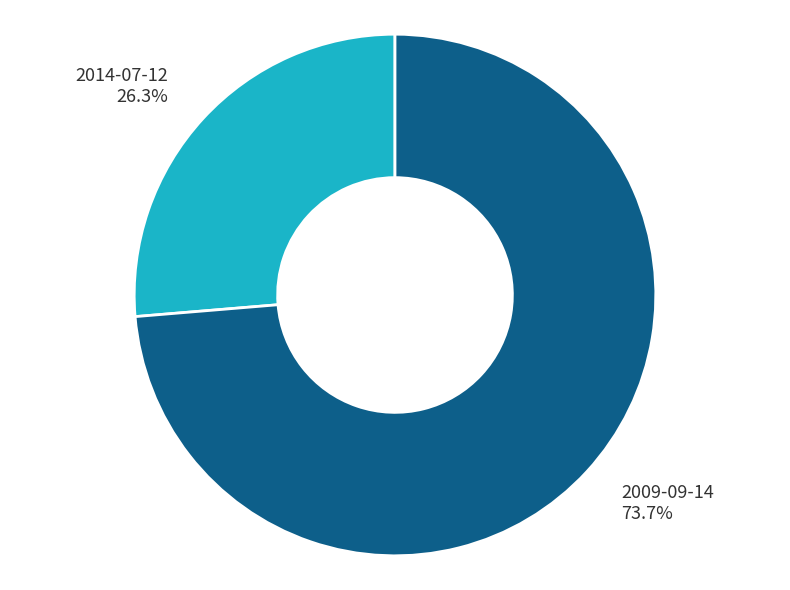

To the nearest percent, what is the average slice percentage?

50%